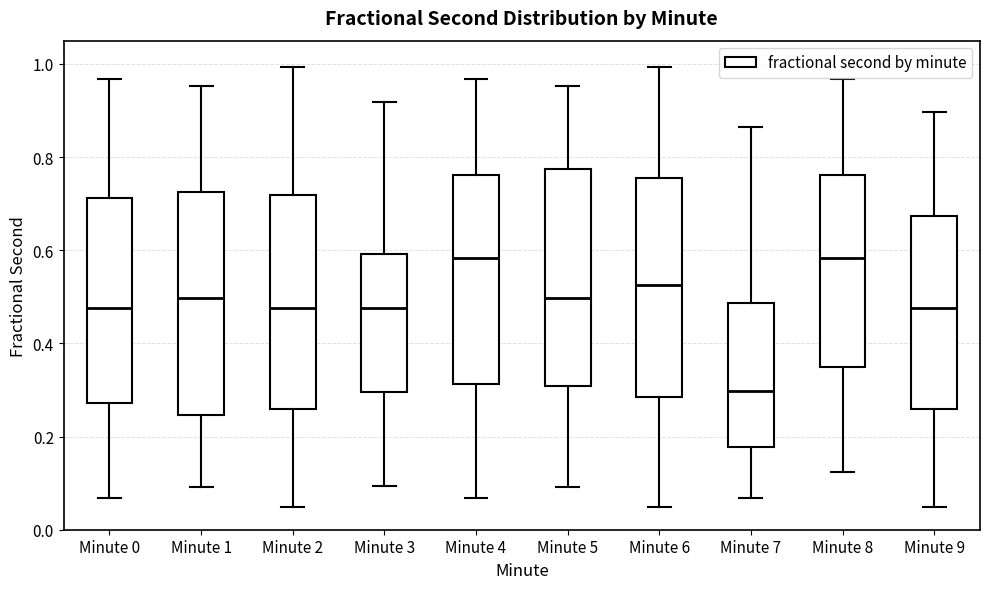

Reading left to right, read every box against the y-axis: the position of its median line, the range the box covers, and the ends of its whiskers. The values are not printed on the chart, so give them approximately, as read against the axis.

Minute 0: median 0.48, box 0.28 to 0.72, whiskers 0.06 to 0.96
Minute 1: median 0.50, box 0.24 to 0.72, whiskers 0.10 to 0.96
Minute 2: median 0.48, box 0.26 to 0.72, whiskers 0.04 to 1.00
Minute 3: median 0.48, box 0.30 to 0.60, whiskers 0.10 to 0.92
Minute 4: median 0.58, box 0.32 to 0.76, whiskers 0.06 to 0.96
Minute 5: median 0.50, box 0.30 to 0.78, whiskers 0.10 to 0.96
Minute 6: median 0.52, box 0.28 to 0.76, whiskers 0.04 to 1.00
Minute 7: median 0.30, box 0.18 to 0.48, whiskers 0.06 to 0.86
Minute 8: median 0.58, box 0.34 to 0.76, whiskers 0.12 to 0.96
Minute 9: median 0.48, box 0.26 to 0.68, whiskers 0.04 to 0.90